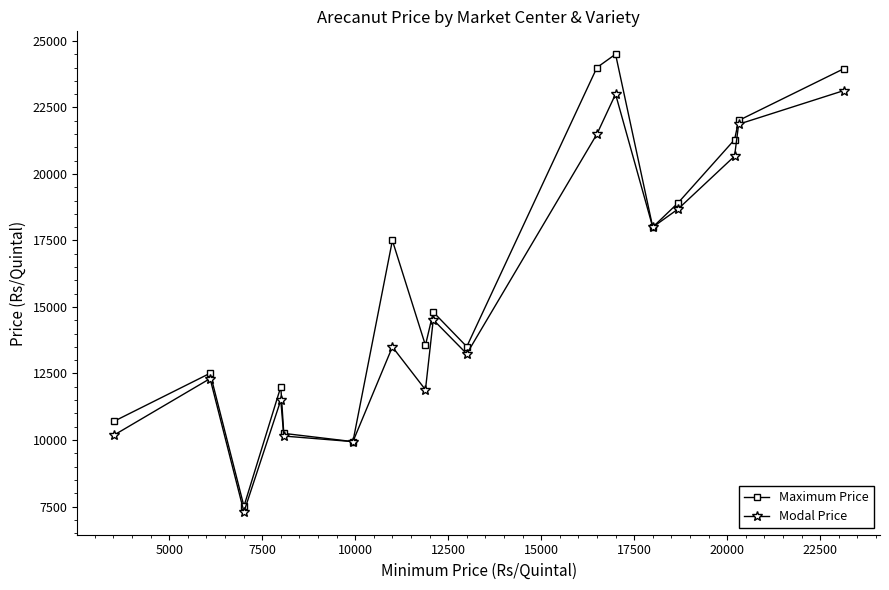

Which series has the widest spread of values?

Maximum Price